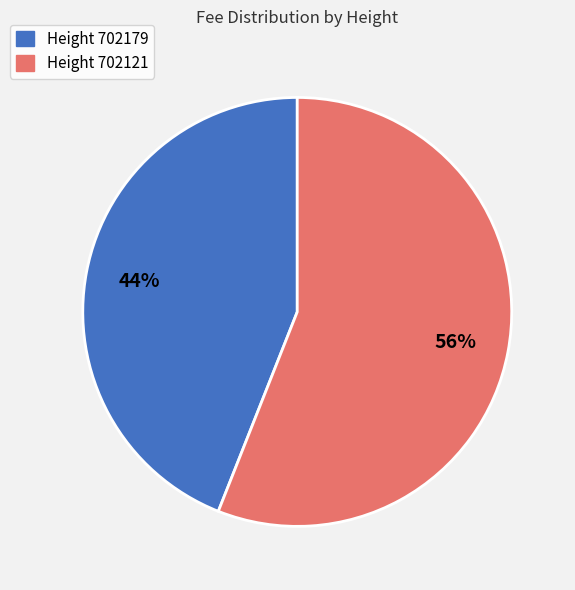

To the nearest percent, what is the difference between the largest and smallest slice percentages?

12%